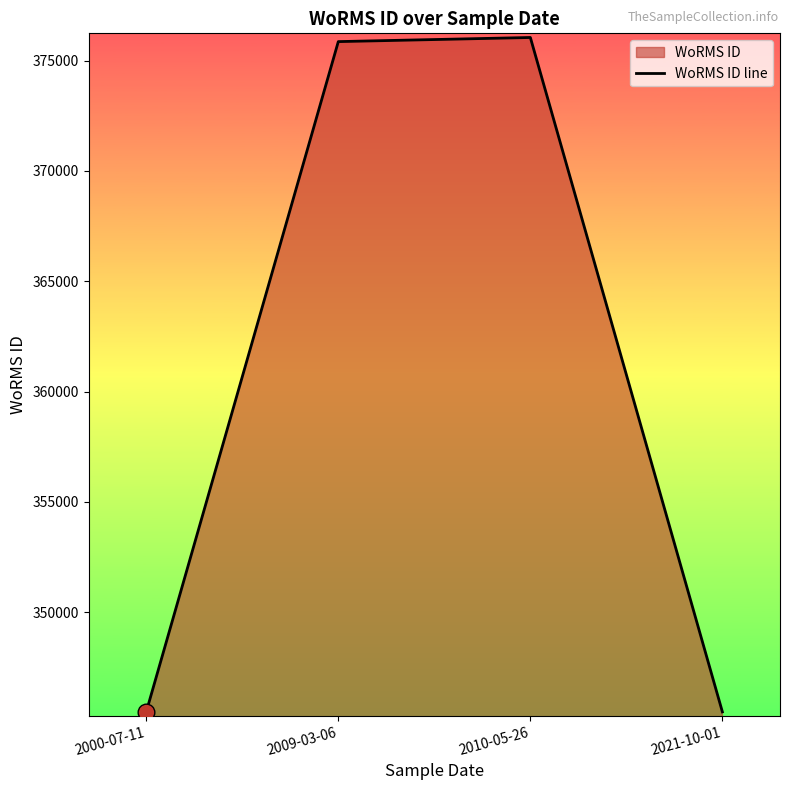

Where is the first local maximum?

2010-05-26